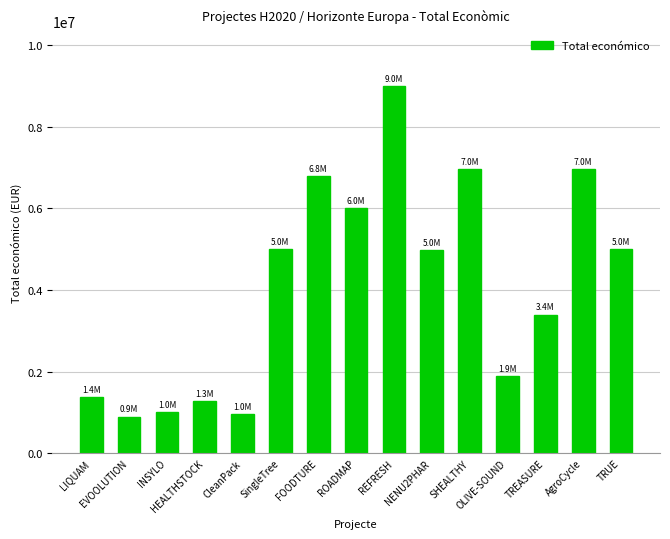

What is the sum of all values?

61496430